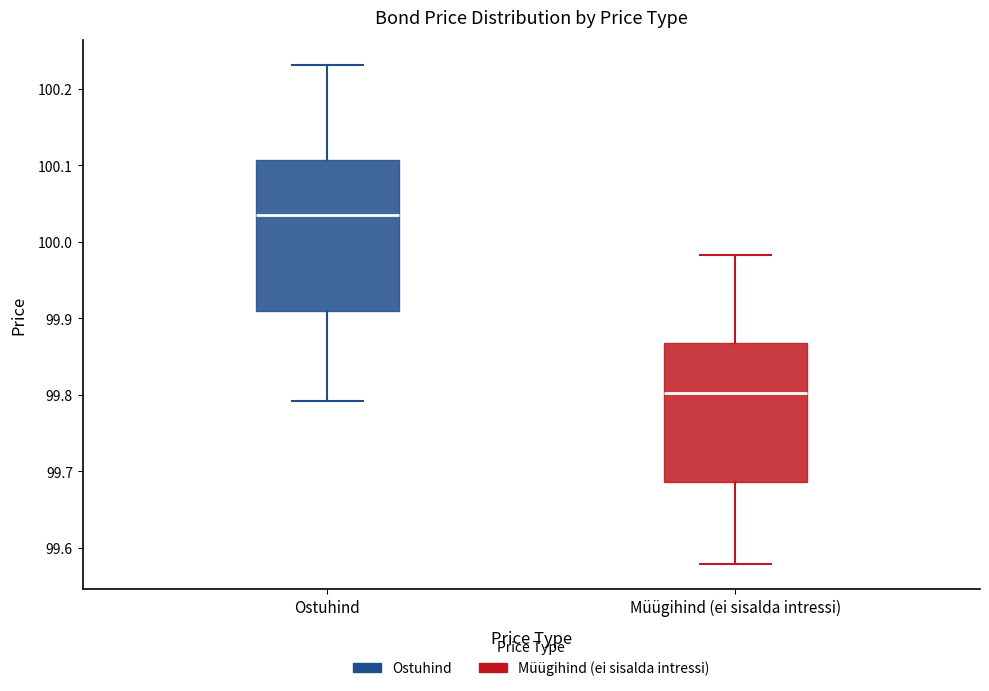

Which box is the tallest, from its lower edge to its upper edge?

Ostuhind